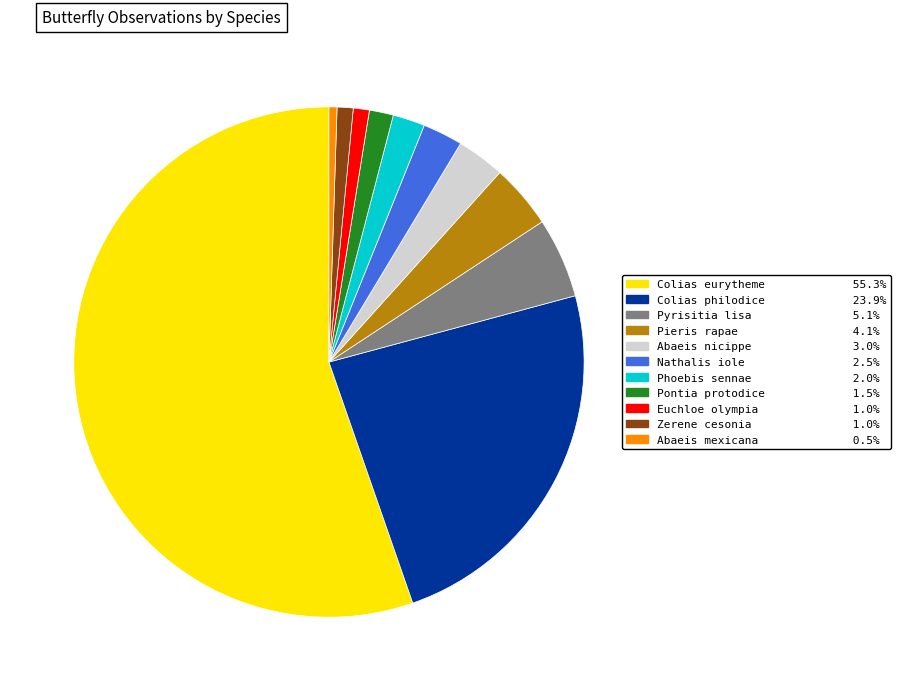

What is the smallest slice in the pie chart?

Abaeis mexicana